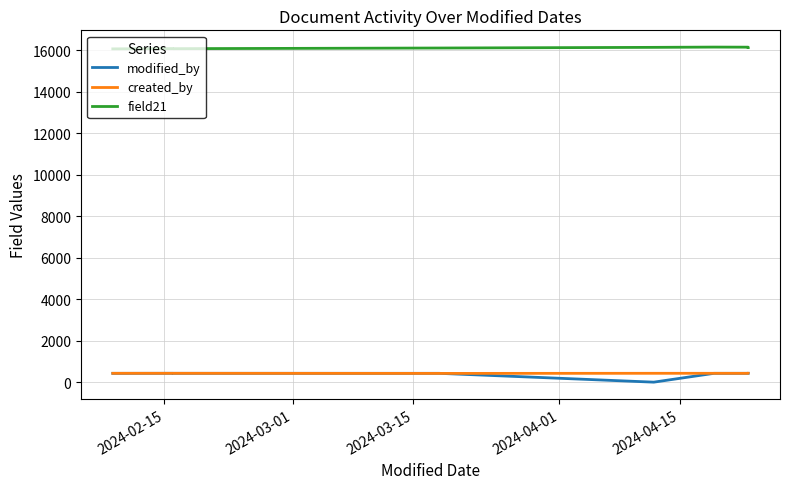

Where does the modified_by series first go above 426?

2024-03-01